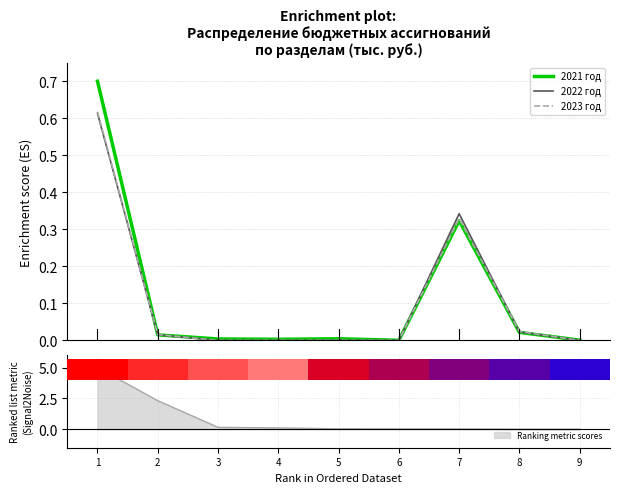

What is the difference between the maximum and minimum values in the 2021 год series?

0.7